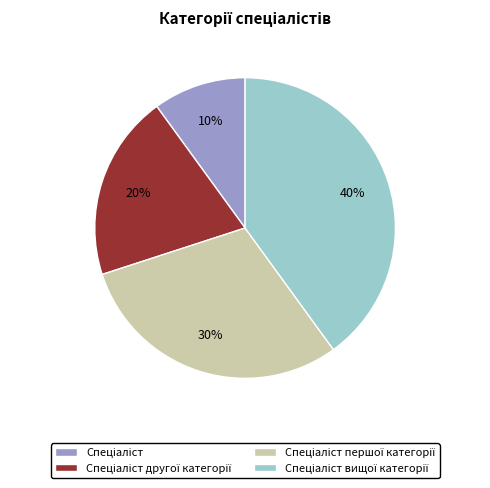

To the nearest percent, what is the average slice percentage?

25%